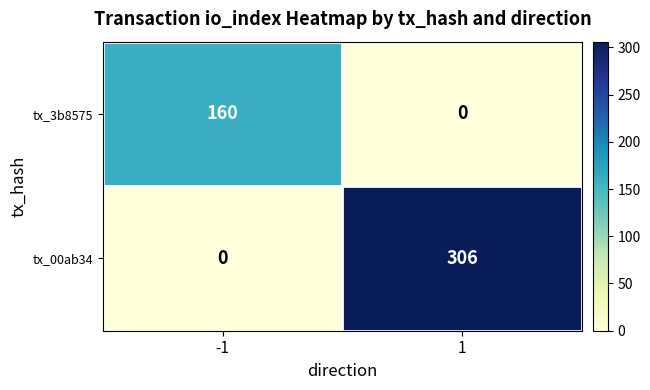

Reading right to left, what are all the values shown in this chart?

tx_3b8575: 1=0	-1=160
tx_00ab34: 1=306	-1=0